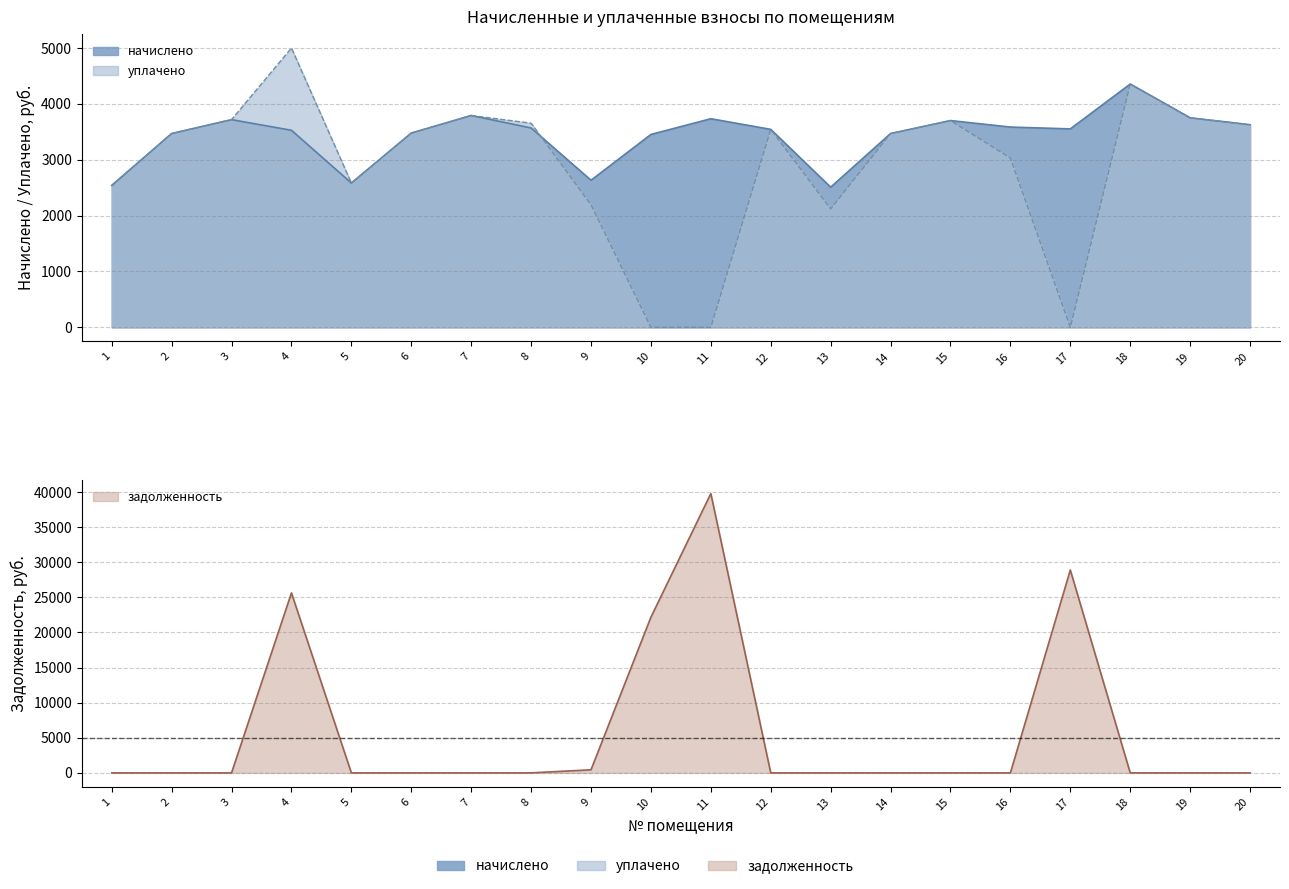

Between 13 and 8, which is larger?

8